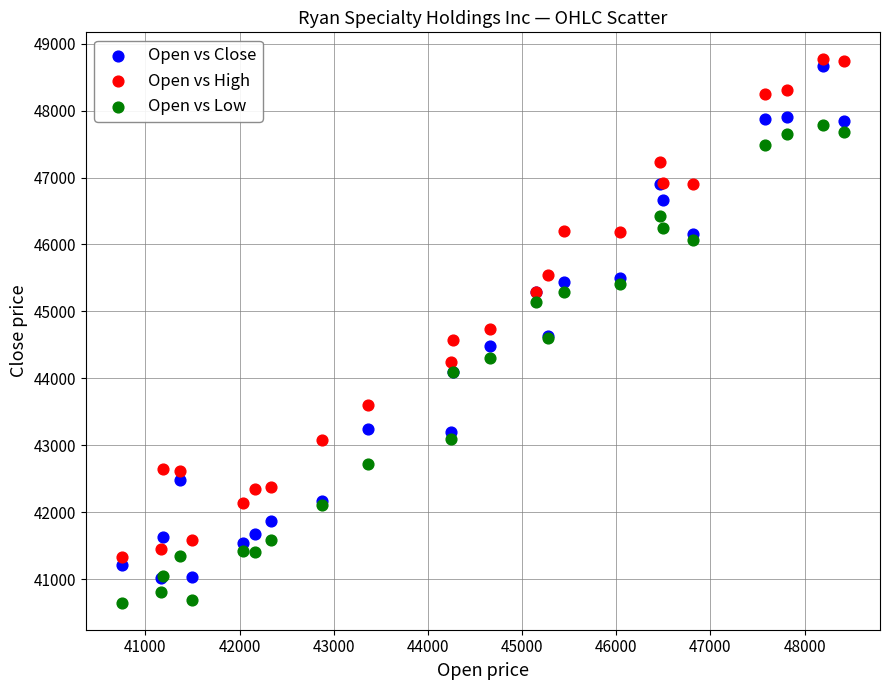

In the Open vs High series, what Y value is closest to 45049?

45291